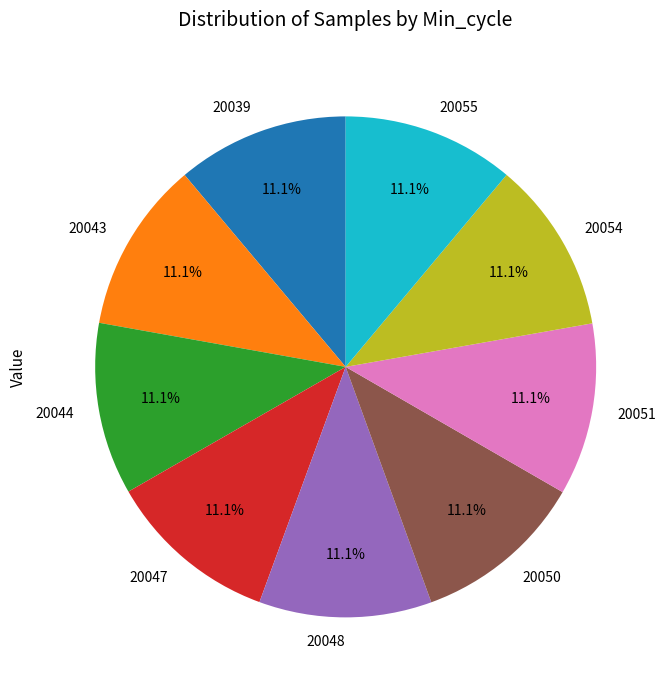

Combined, do 20050 and 20044 account for over 50%?

No